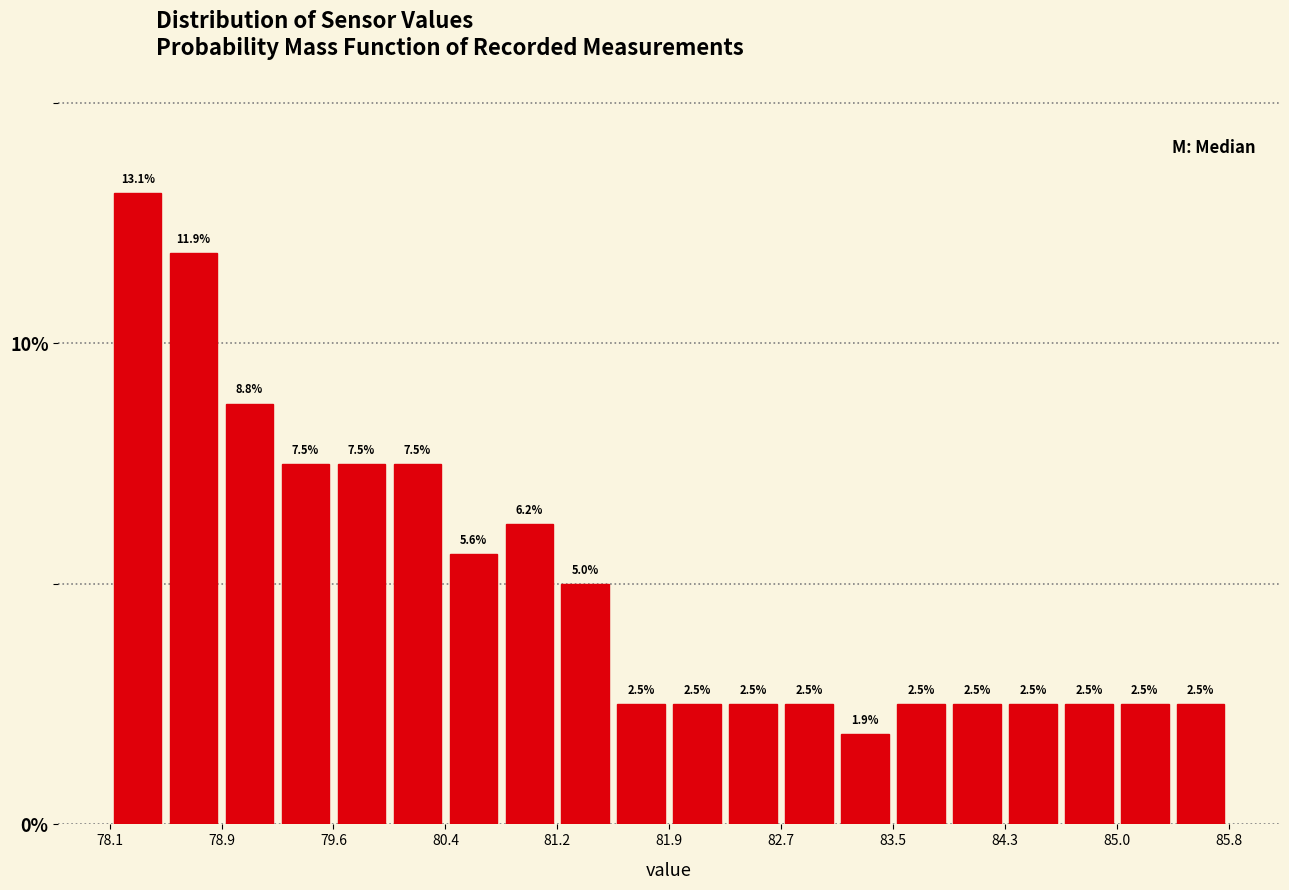

Around what value on the x-axis is the tallest bar? Give the approximate position of its centre, as read against the axis.

78.3